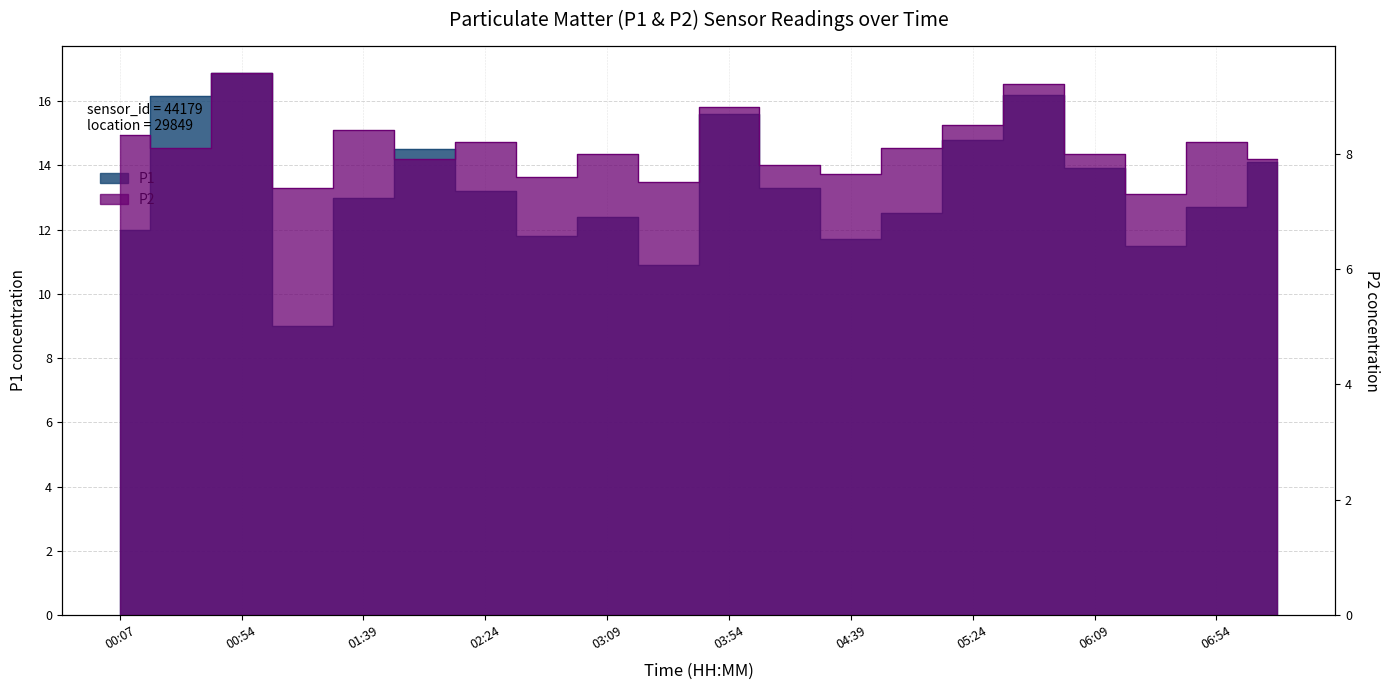

What is the greatest value displayed?

16.9